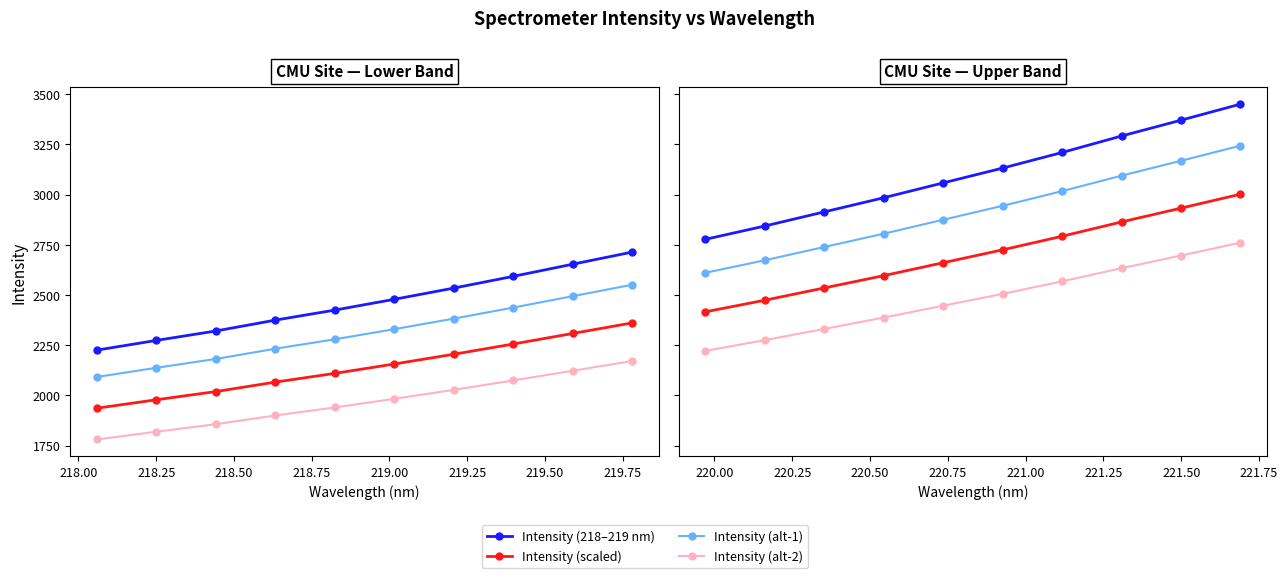

True or false: Intensity (220–221 nm) has more than 2 interior local peaks.

False